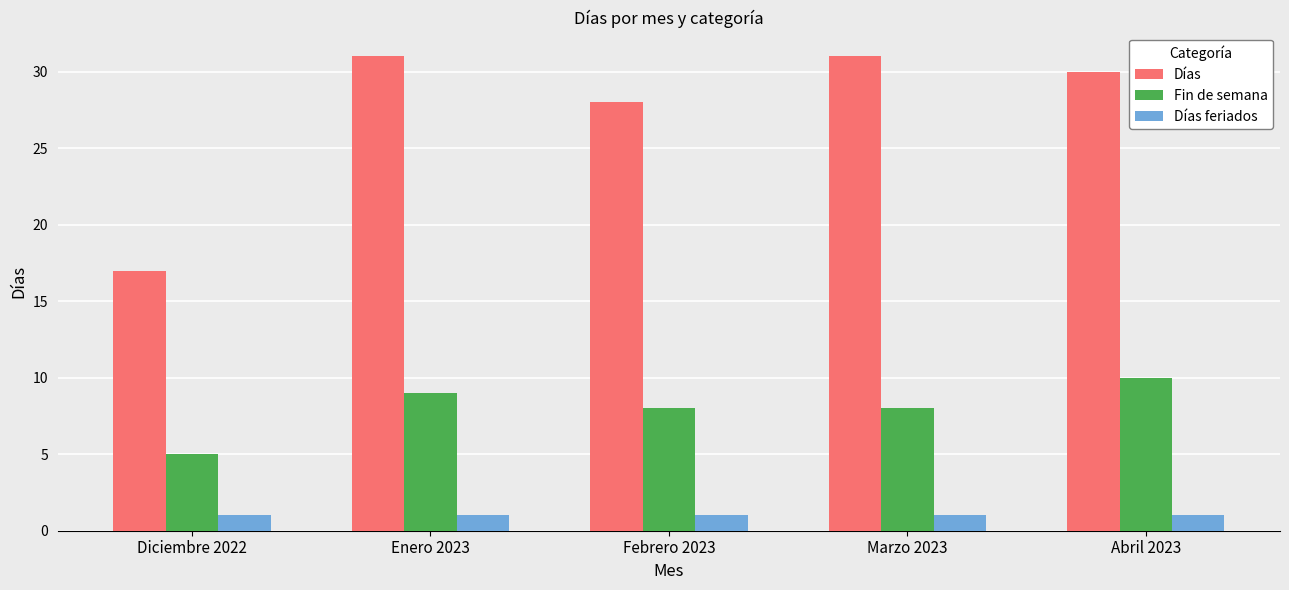

Is the value of Días at Enero 2023 greater than the value of Fin de semana at Febrero 2023?

Yes